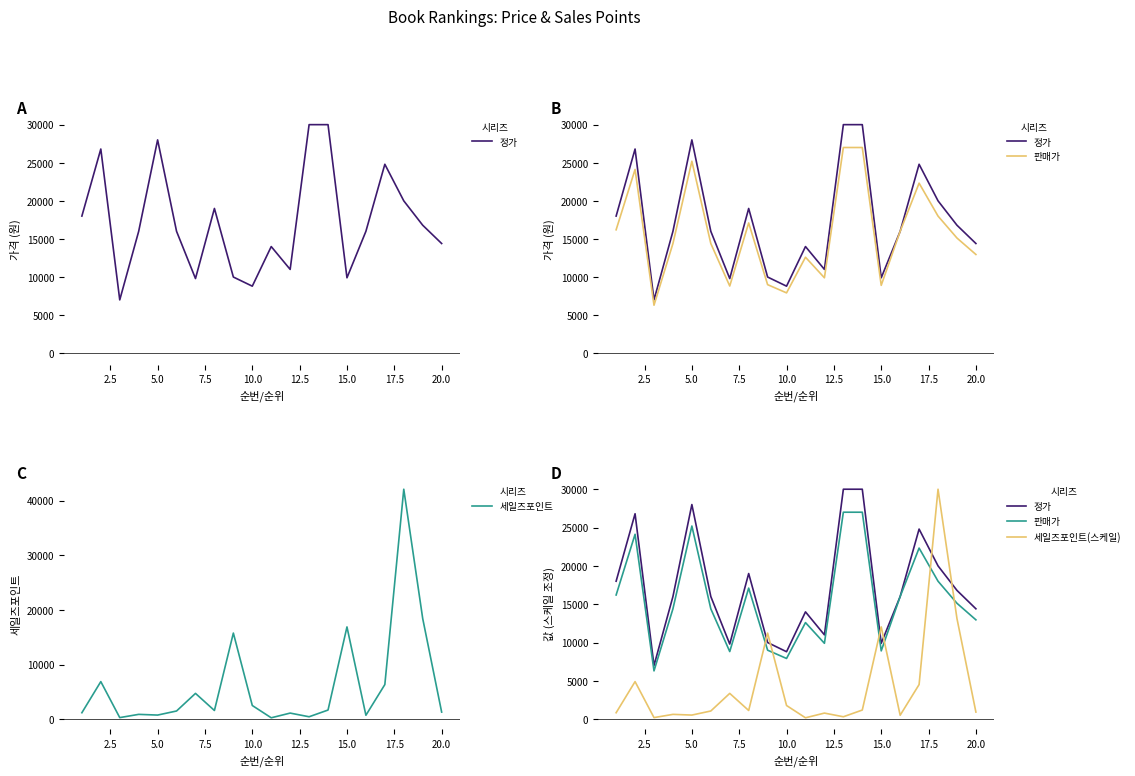

The value of 세일즈포인트 at 10.0 is 2502. True or false?

True